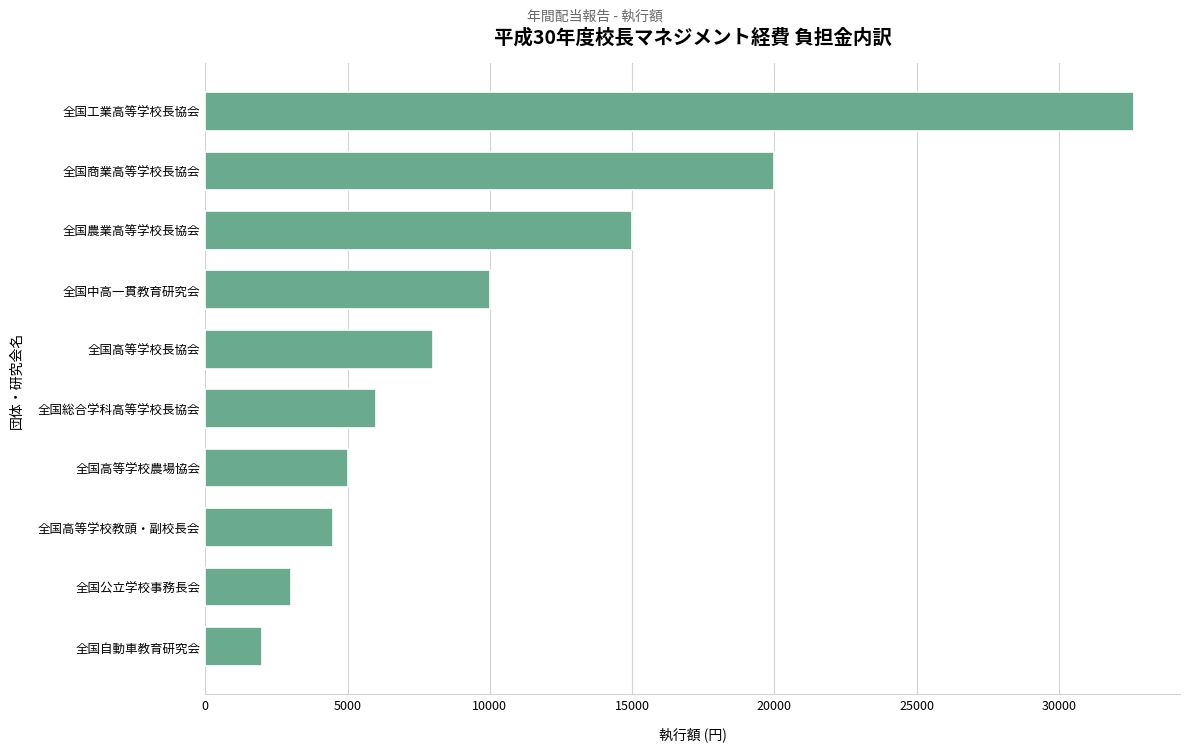

What is the sum of all values?

106120